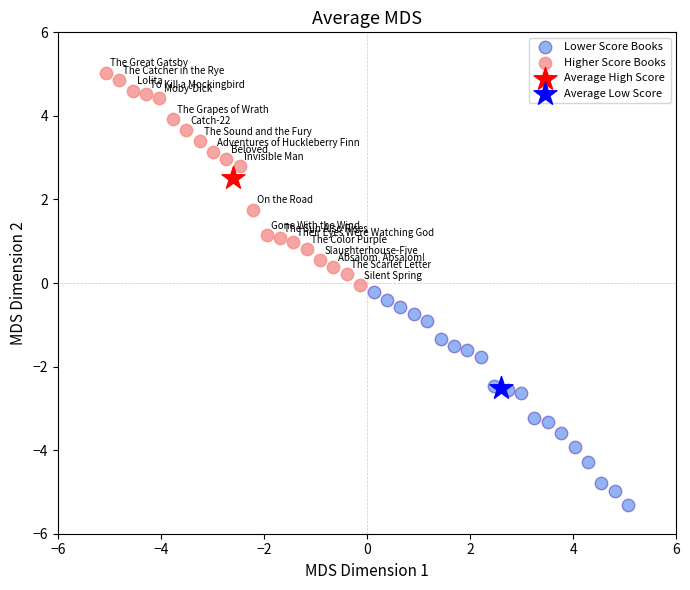

Which series contains the highest Y value?

Higher Score Books